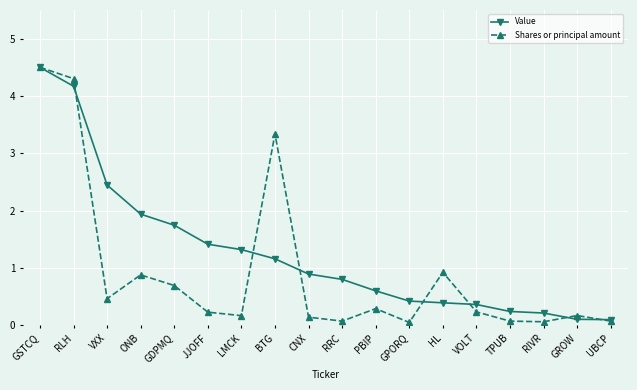

Which series has the largest range (max minus min)?

Shares or principal amount